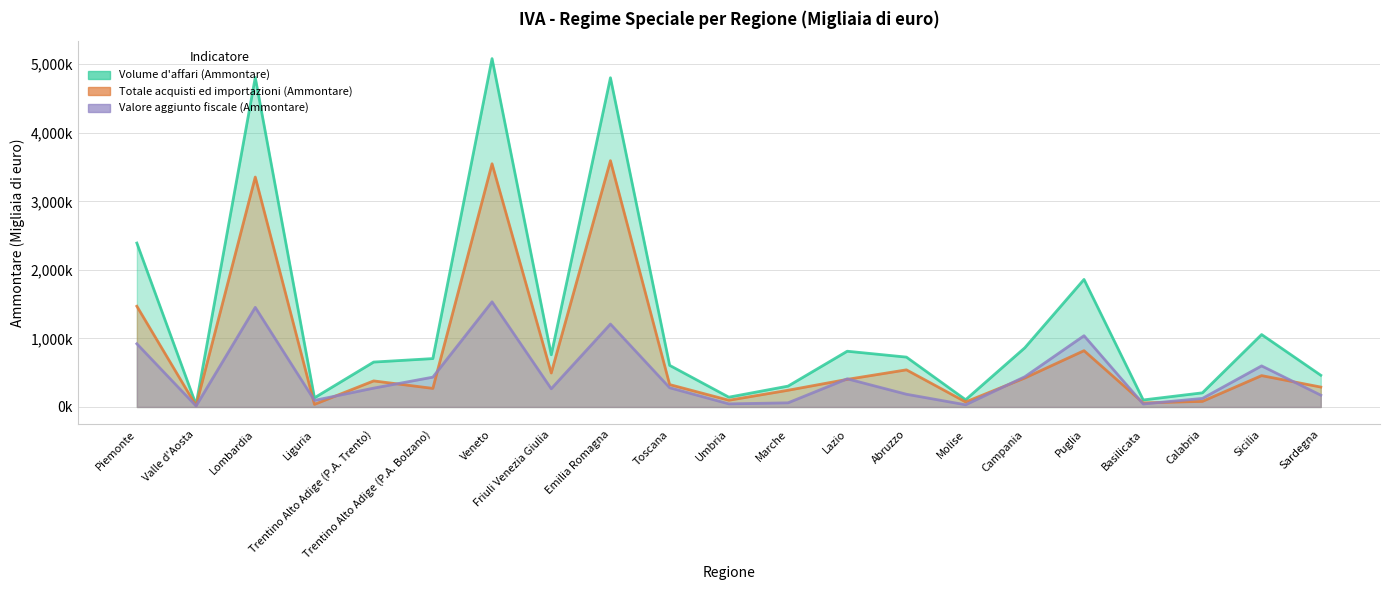

At Friuli Venezia Giulia, list the series in order from largest to smallest.

Volume d'affari (Ammontare), Totale acquisti ed importazioni (Ammontare), Valore aggiunto fiscale (Ammontare)